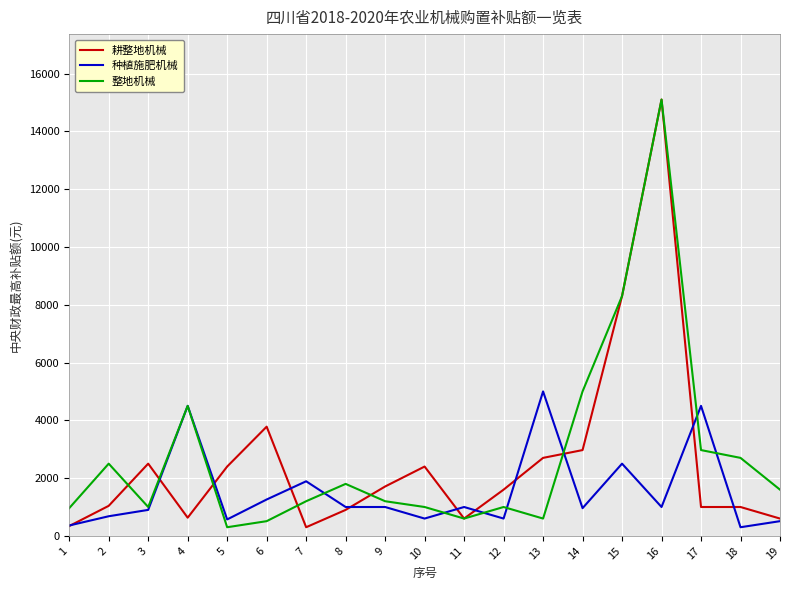

What are all the series names shown in the legend?

耕整地机械, 种植施肥机械, 整地机械